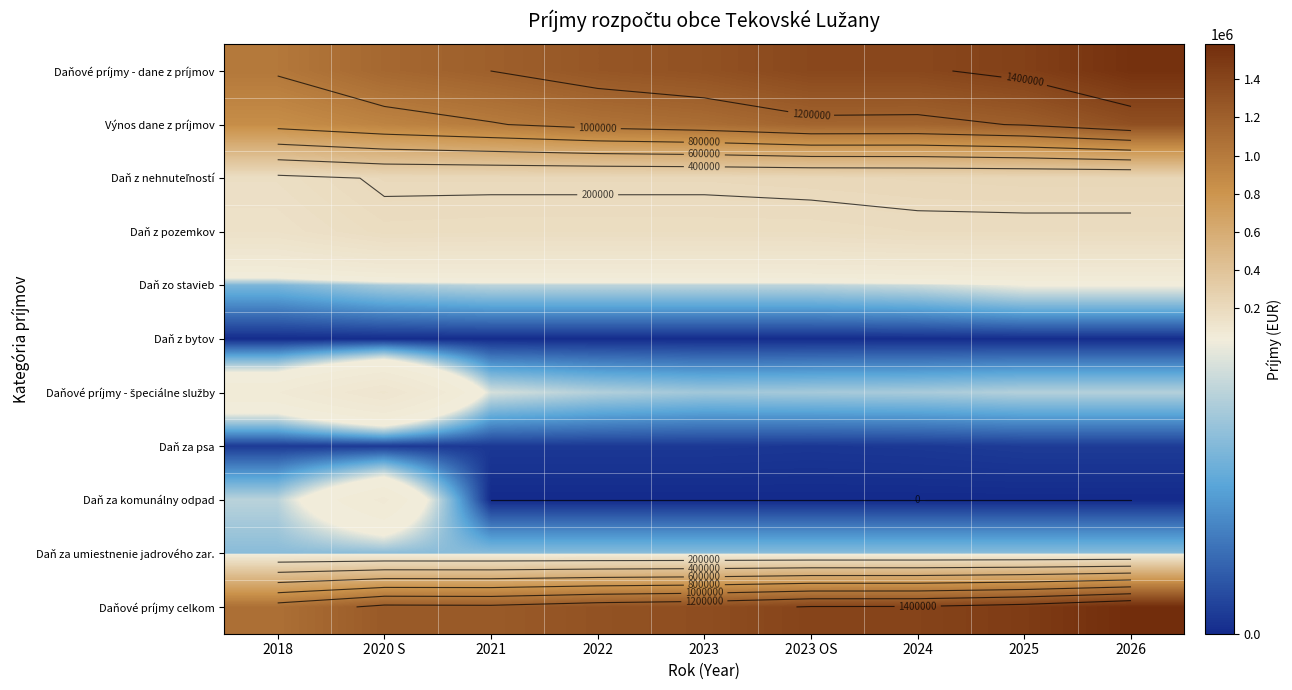

Which label corresponds to the largest value in the chart?

2026